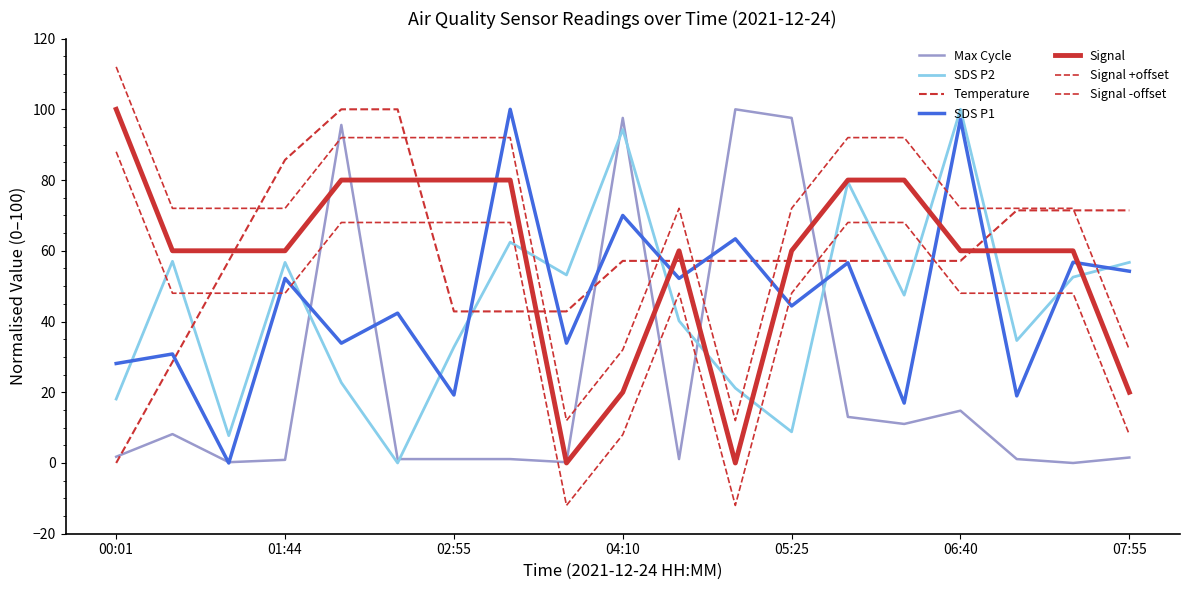

How many lines are shown in the chart?

7